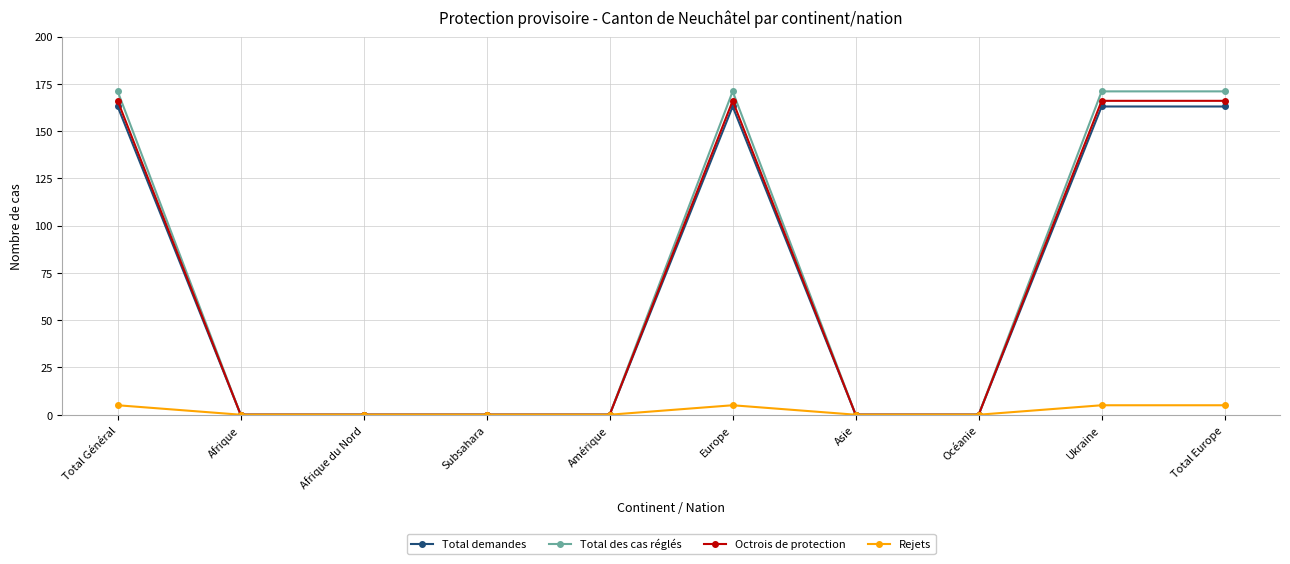

What position from the left is Afrique?

2